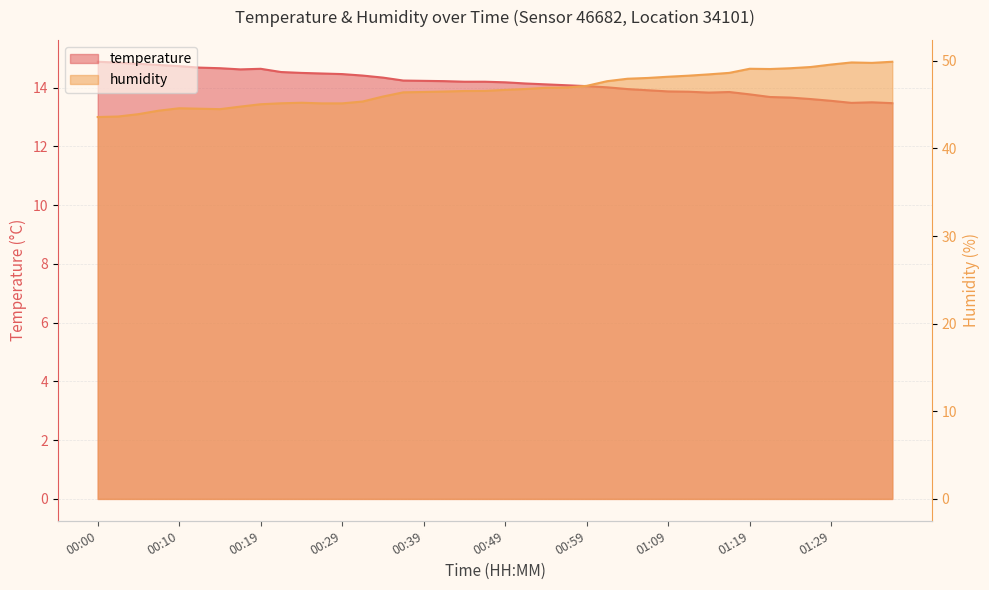

Rank the series by their maximum value, from lowest to highest.

temperature, humidity